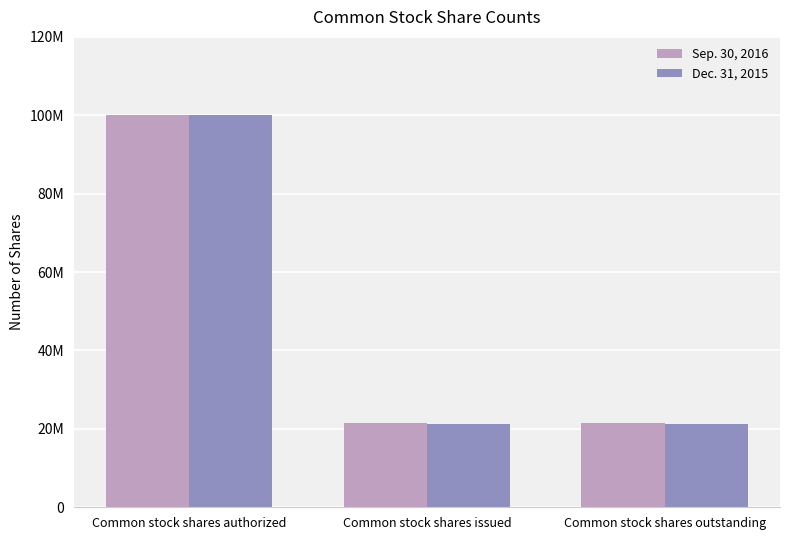

Does the chart contain stacked bars?

No